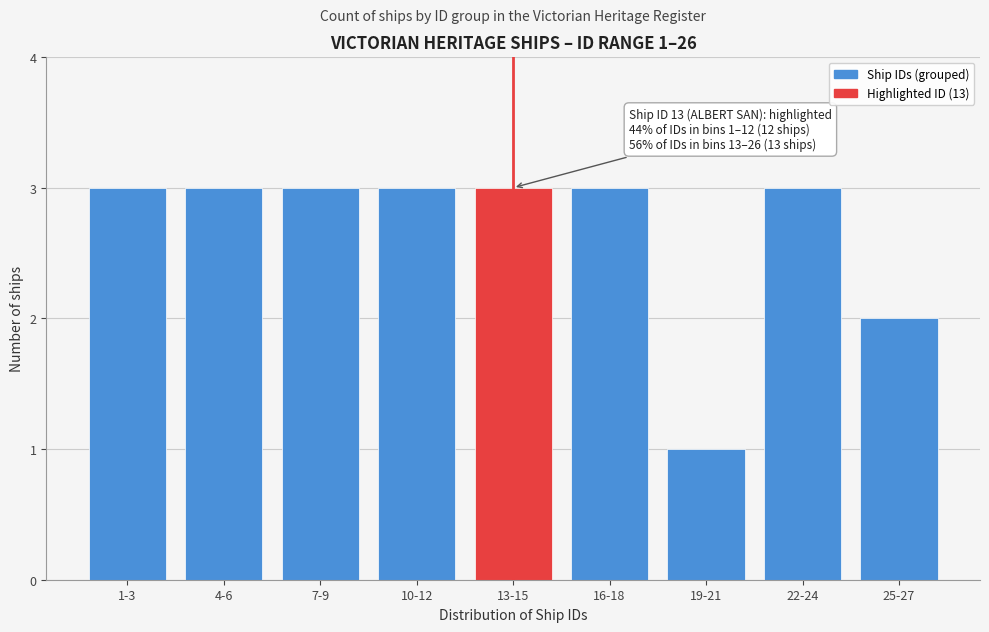

Reading left to right, what are all the values shown in this chart?

1-3=3	4-6=3	7-9=3	10-12=3	13-15=3	16-18=3	19-21=1	22-24=3	25-27=2